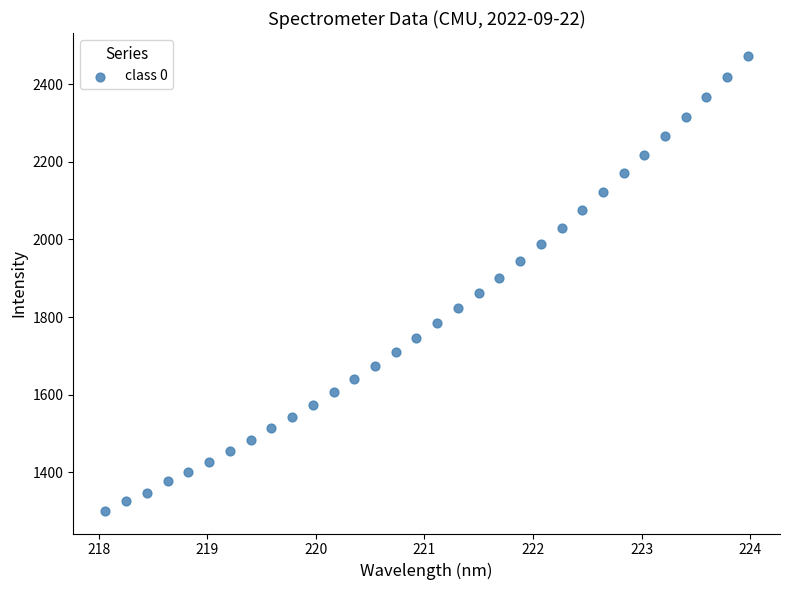

What is the range of Y values (max minus min)?

1171.7